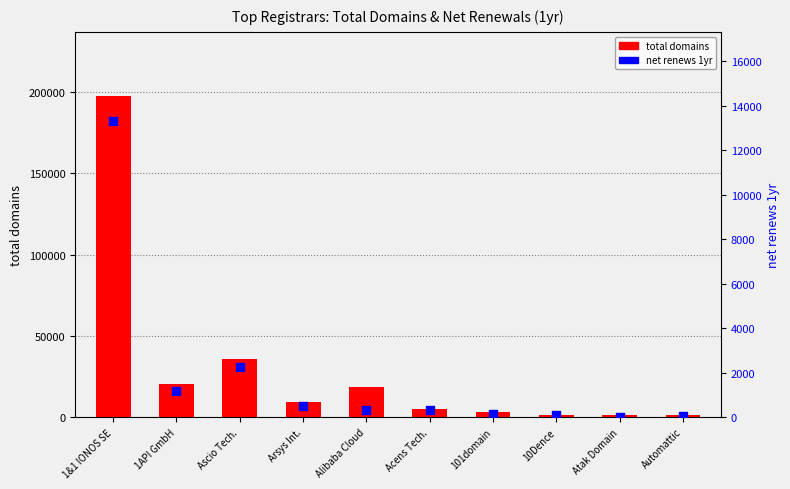

Which series has the largest total across all categories?

total domains